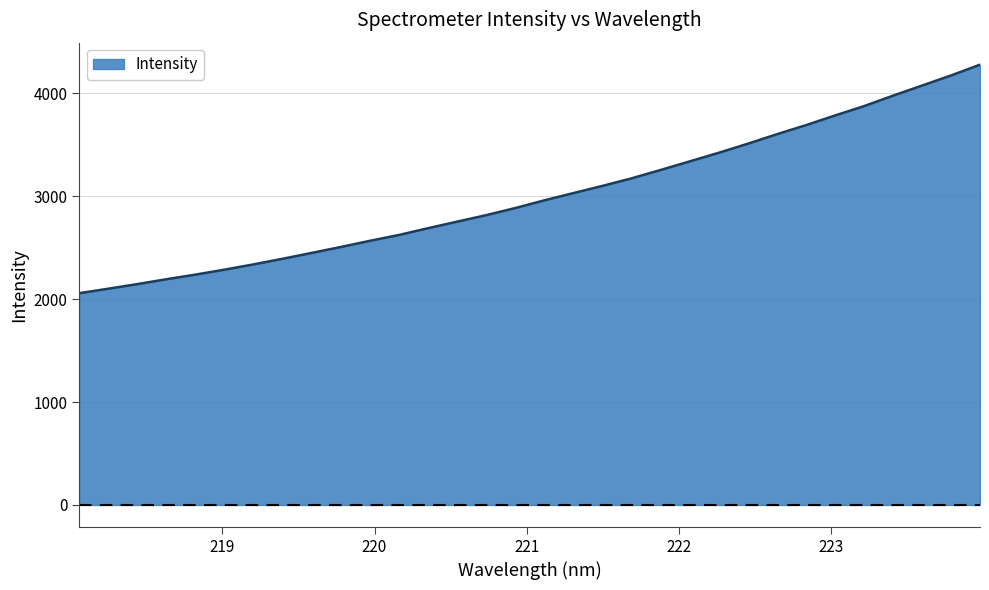

What is the difference between the maximum and minimum values?

2219.9